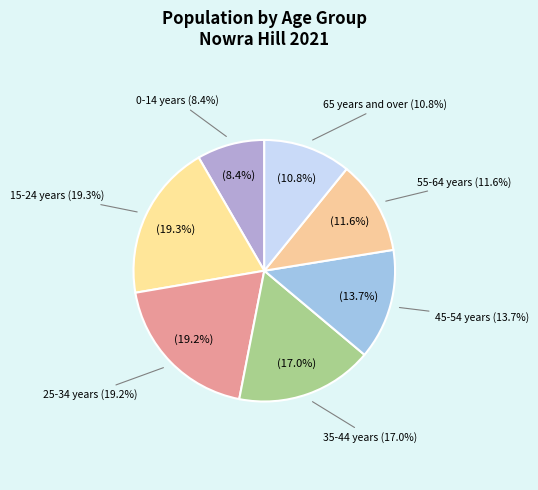

Is there any slice that represents more than half of the pie?

No